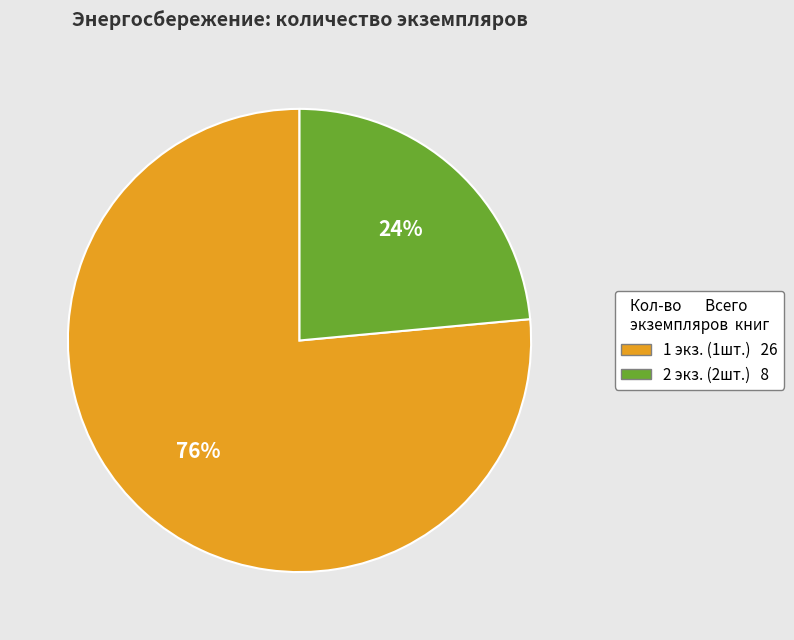

To the nearest percent, what is the average slice percentage?

50%